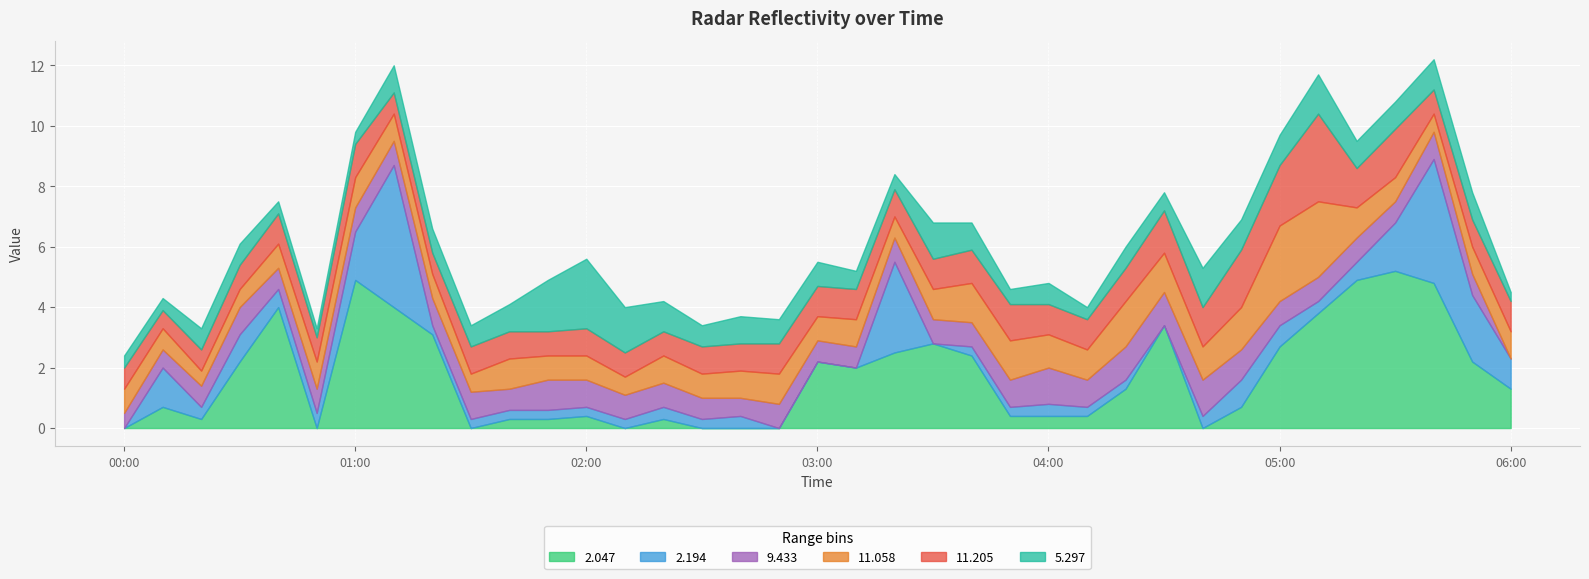

True or false:  11.058 and  11.205 intersect in this chart.

True